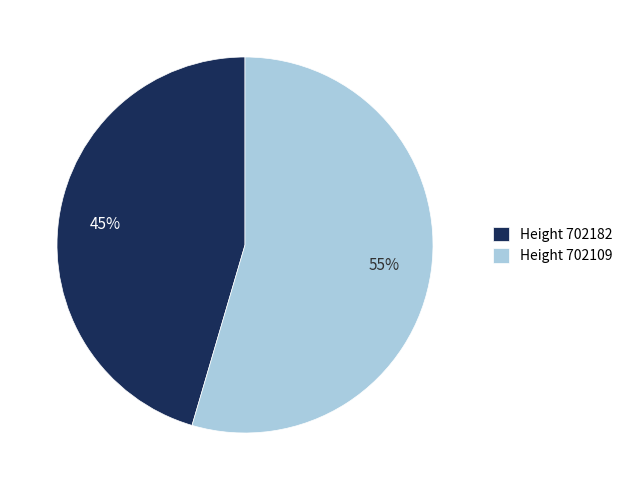

Does any single category account for the majority?

Yes